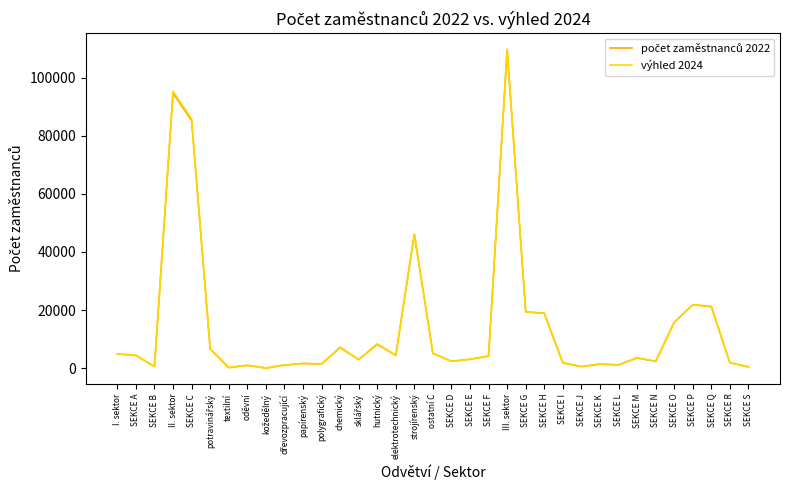

Does the chart display data point markers on the line(s)?

No